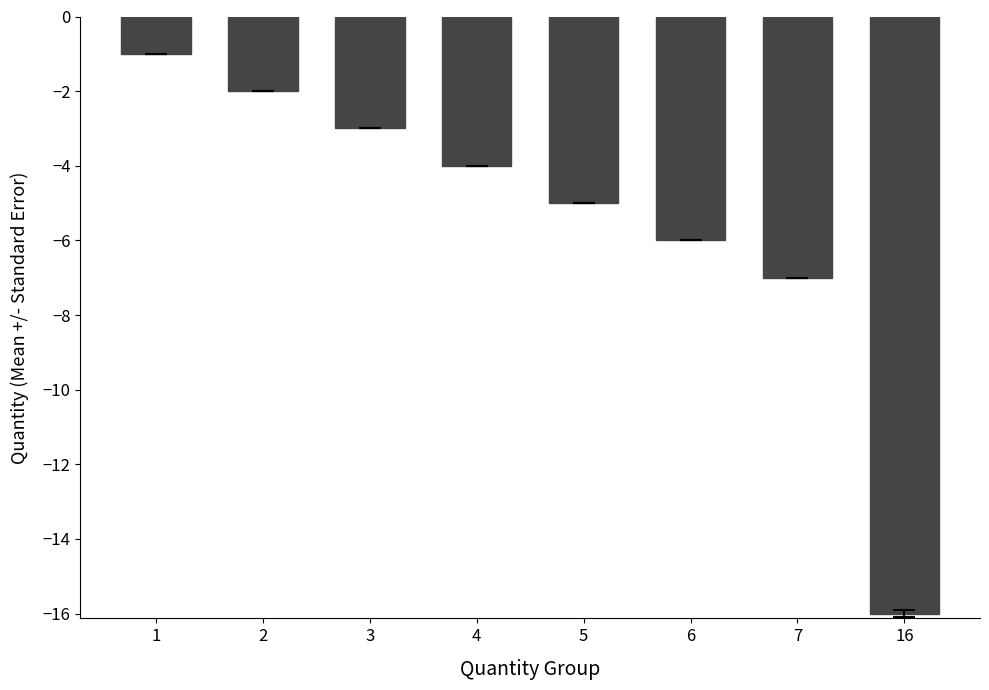

The chart shows a value of -2 at 3. True or false?

False